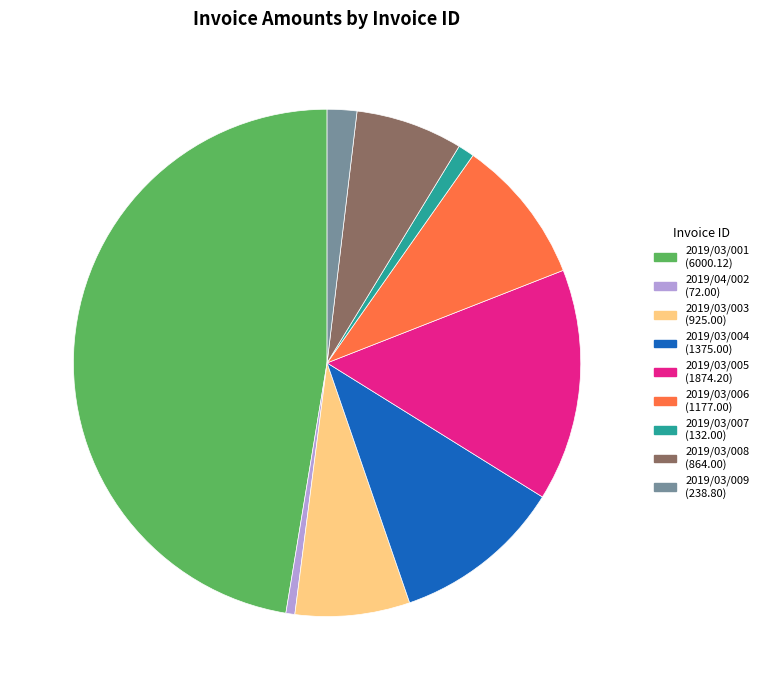

Does 2019/03/004 account for over 50% of the chart?

No